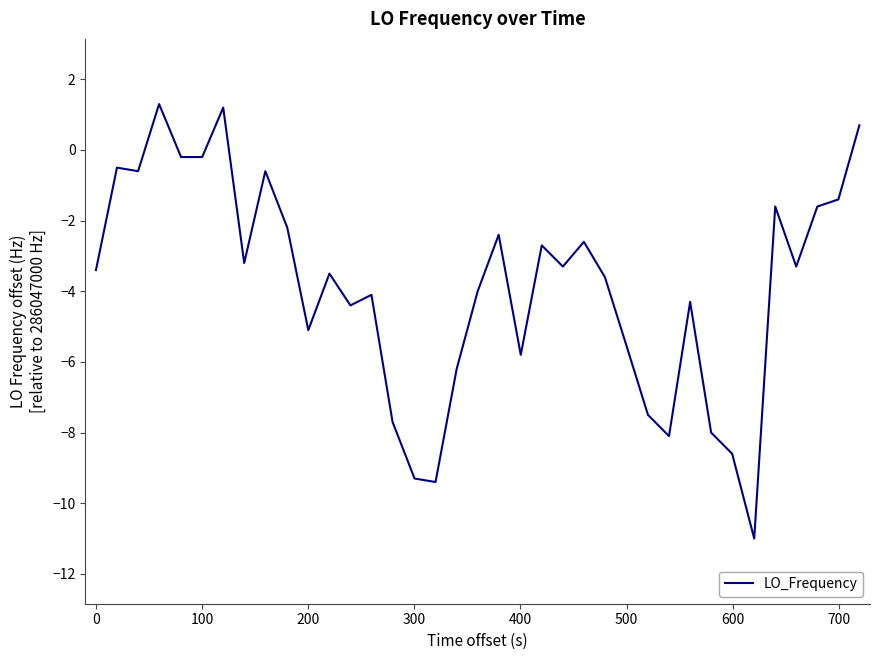

How many lines are shown in the chart?

1